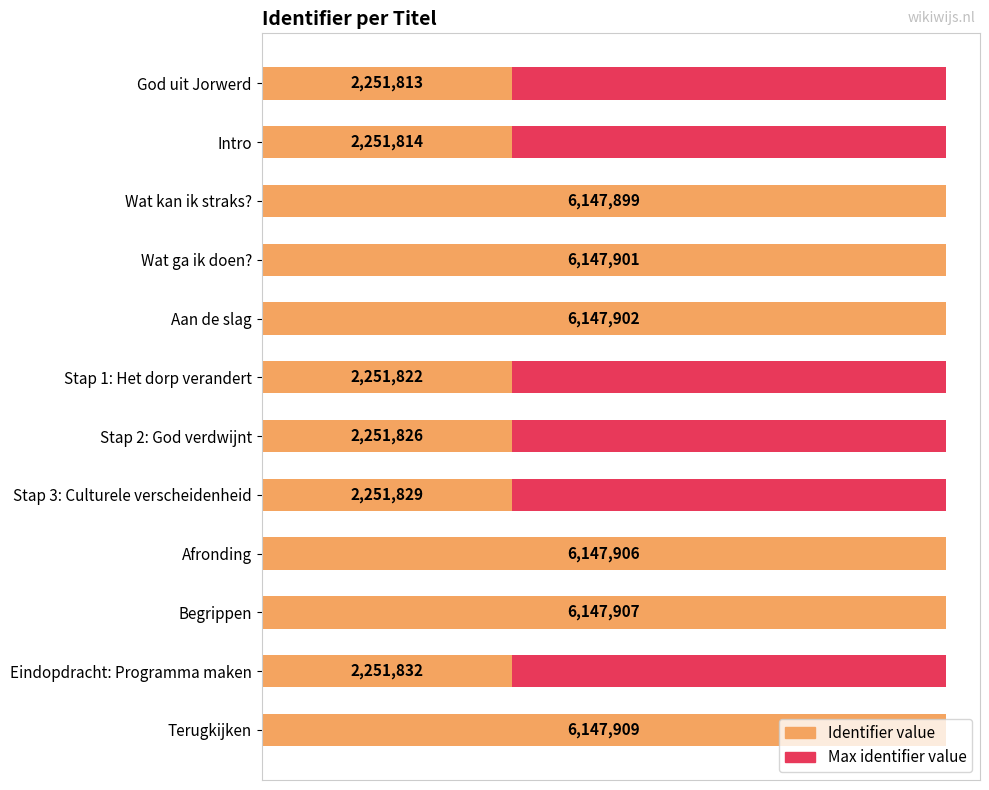

Reading left to right, list all the values displayed in this chart.

0=2251813	1=2251814	2=6147899	3=6147901	4=6147902	5=2251822	6=2251826	7=2251829	8=6147906	9=6147907	10=2251832	11=6147909